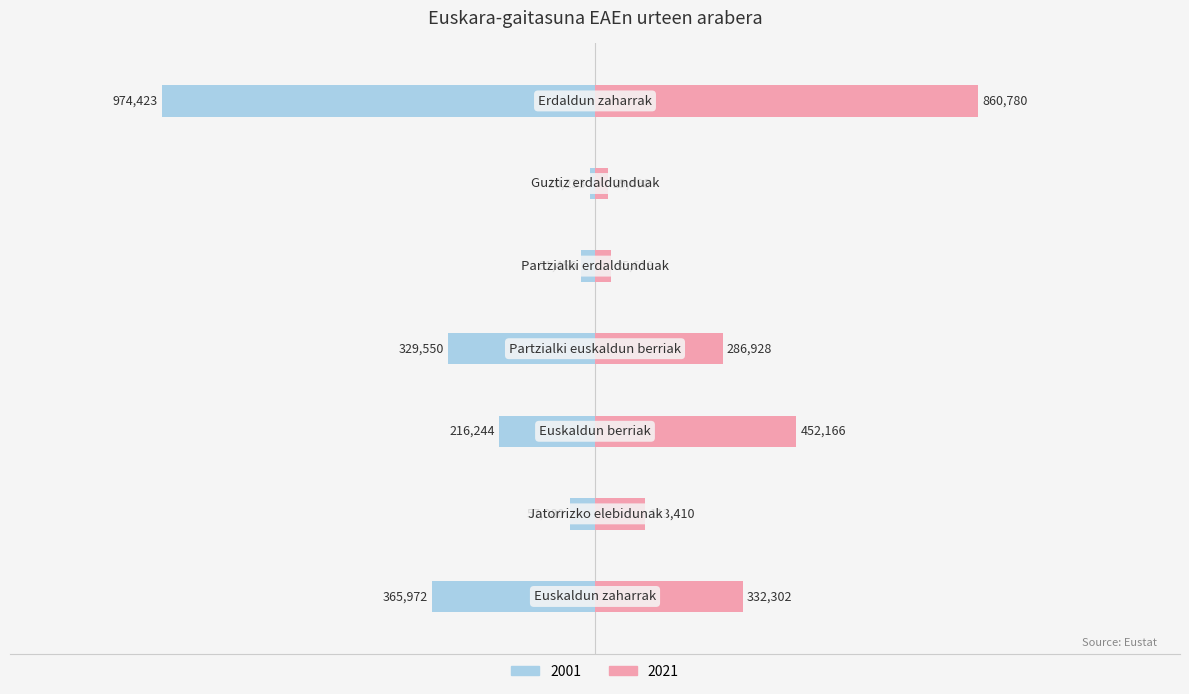

Count the number of data series in this chart.

2